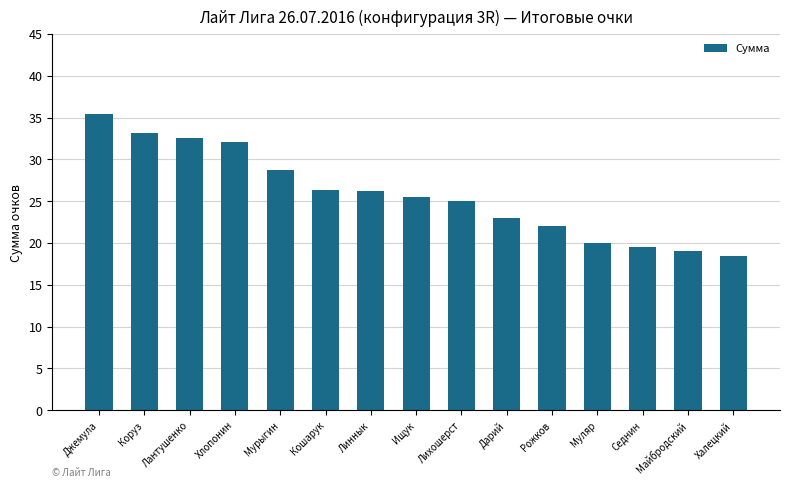

The value at Лихошерст is 7.4. True or false?

False